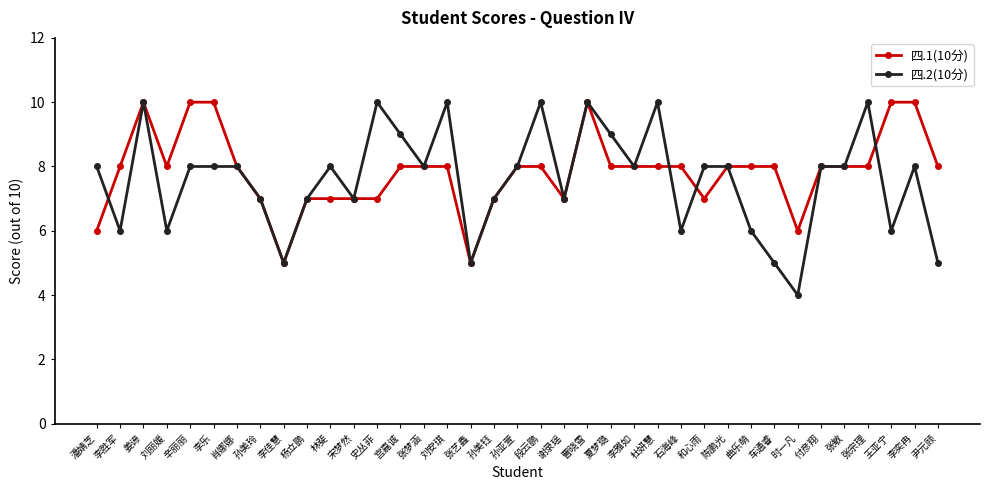

Between 石海峰 and 张宗理, which series saw the biggest shift?

四.2(10分)